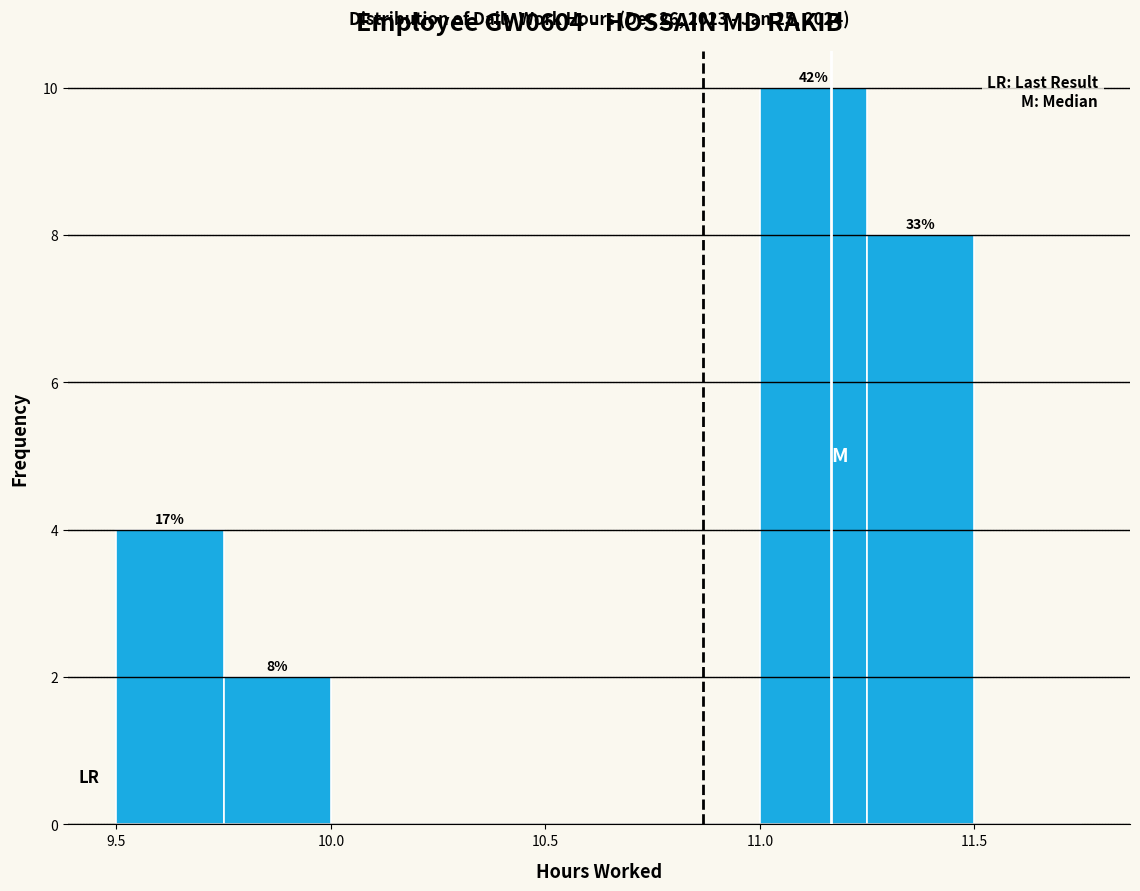

Over which range of the x-axis is the bar tallest?

11.00 to 11.25